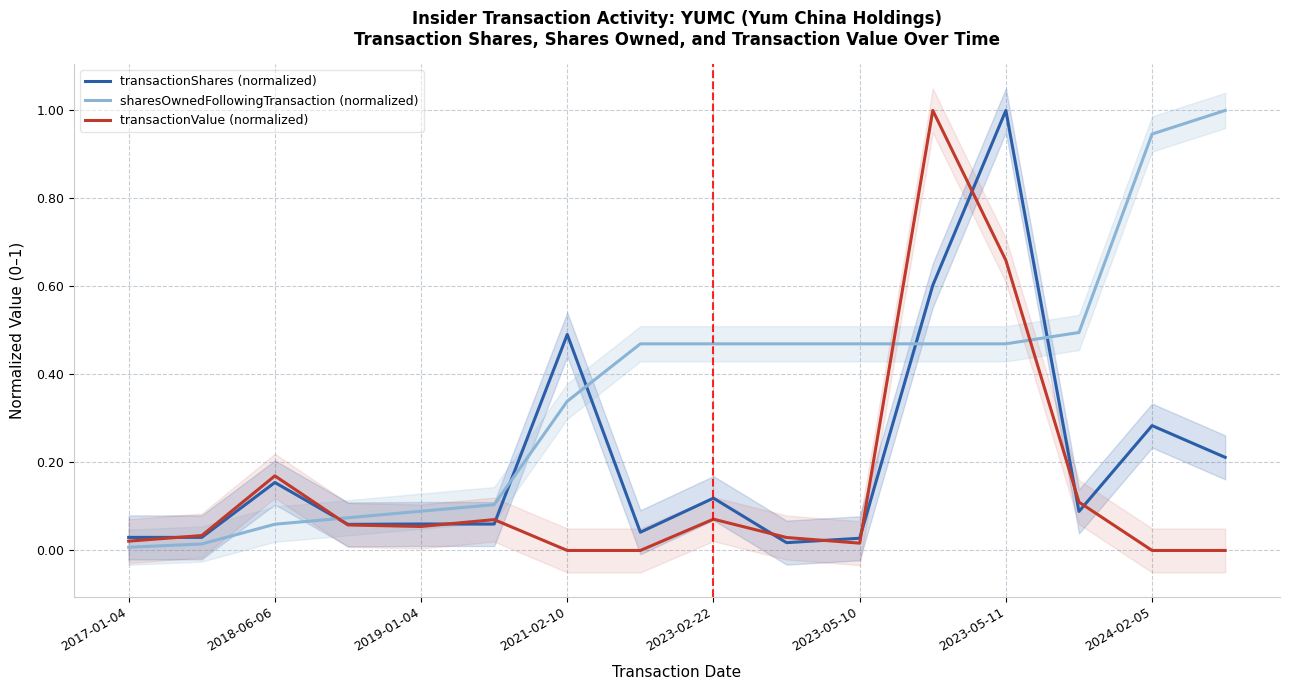

The value of transactionValue (normalized) at 2024-02-05 is 0.0. True or false?

True